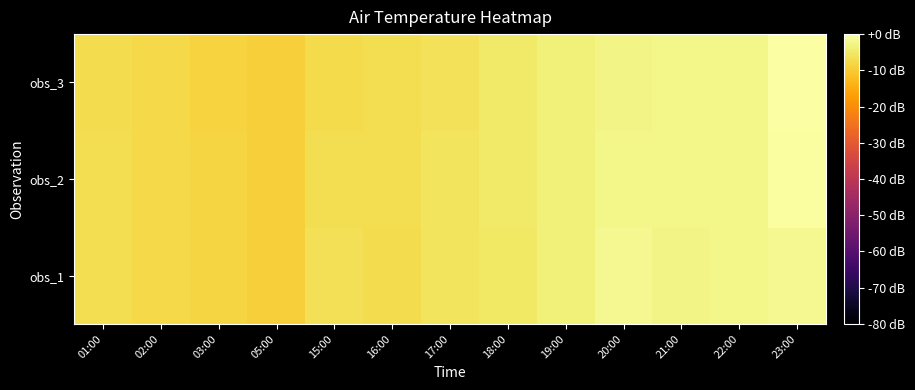

What is the total value across all series at 15:00?

-20.6